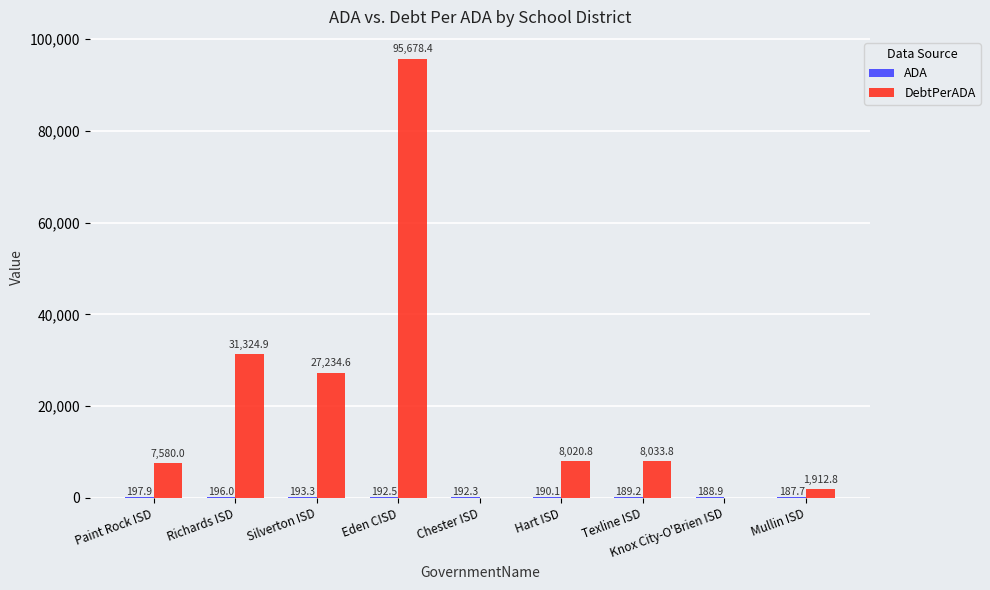

At which category is the sum across all series the highest?

Eden CISD